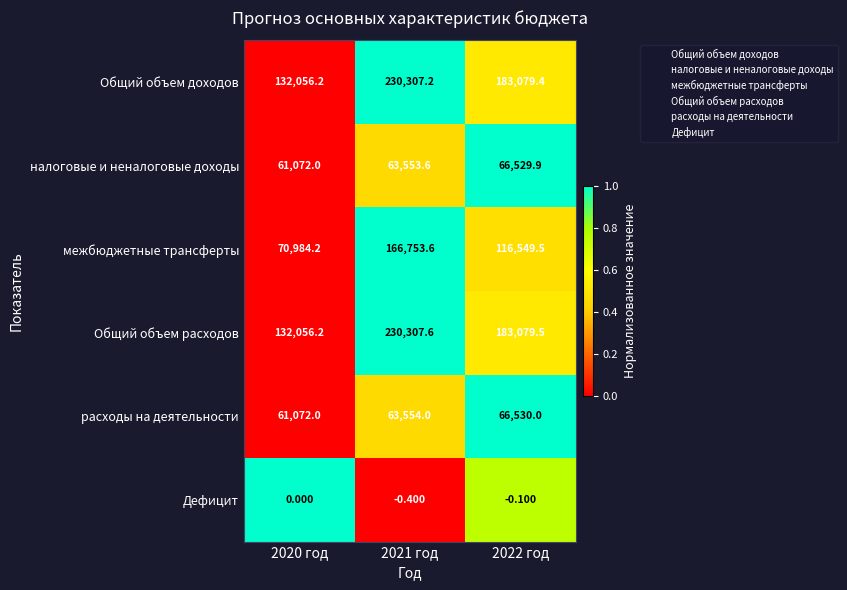

Which series has the largest total across all categories?

Общий объем расходов